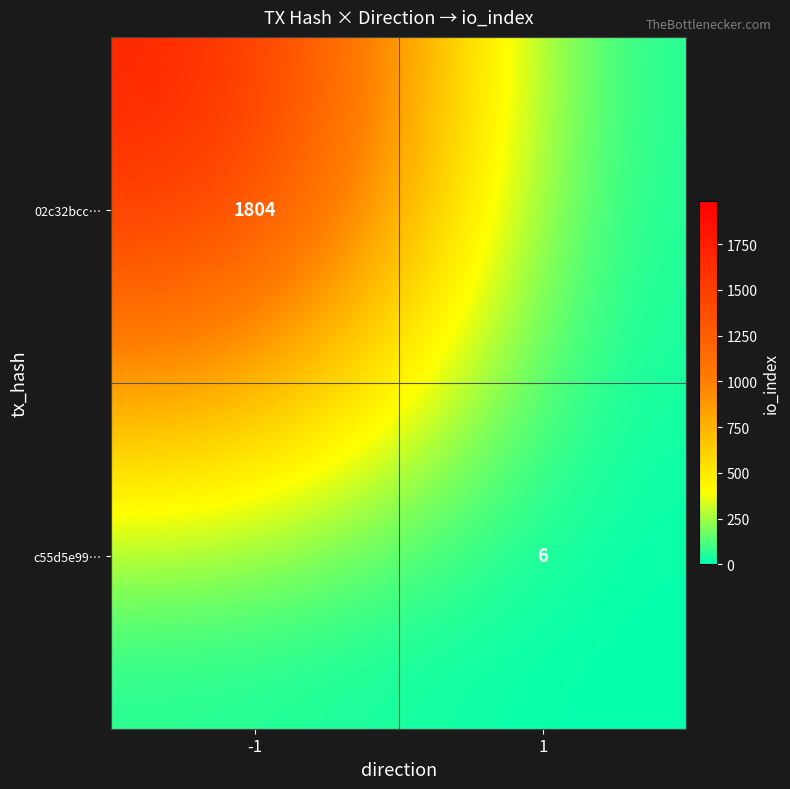

At which category is the sum across all series the highest?

-1